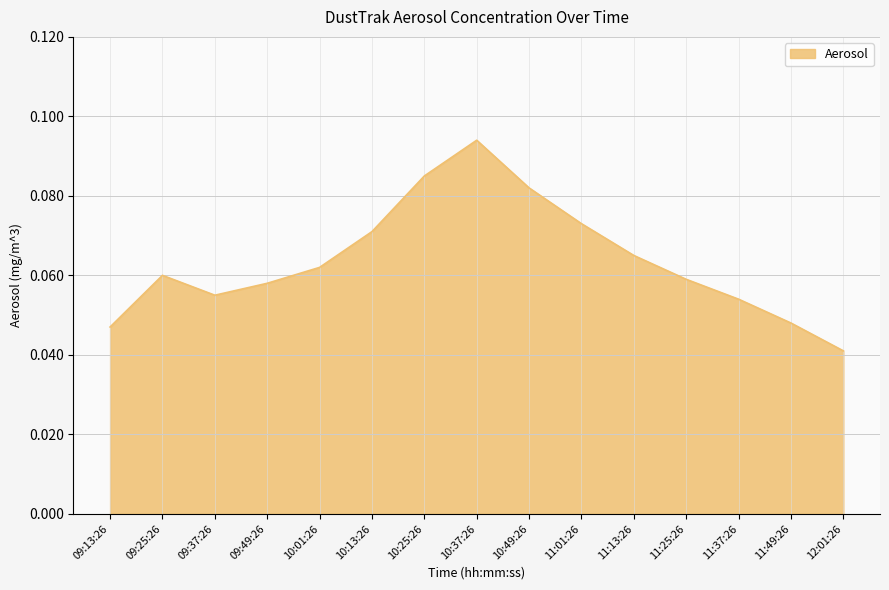

The value at 10:13:26 is 0.0. True or false?

False